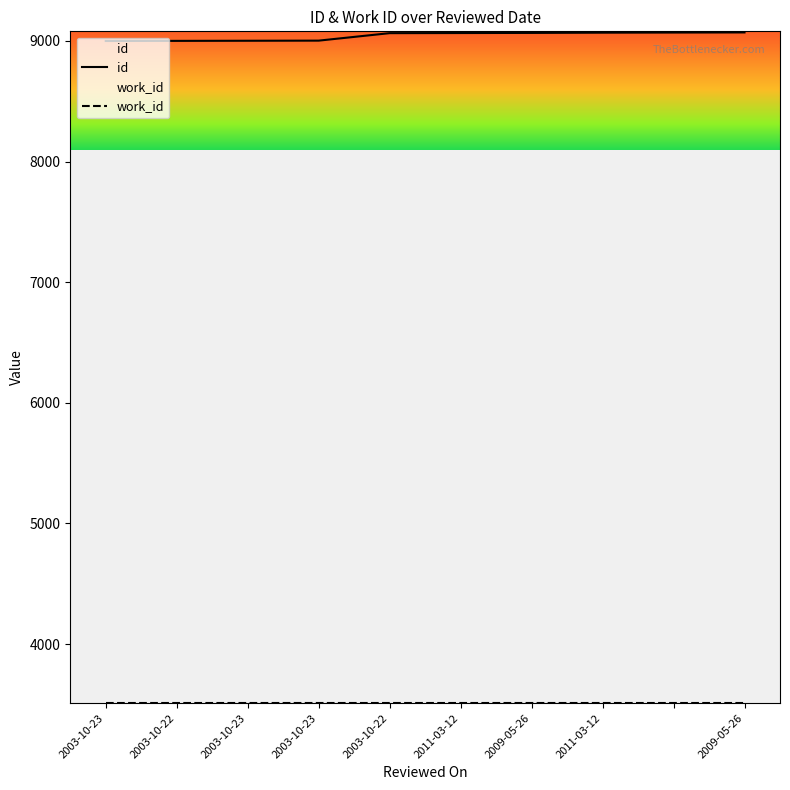

What is the total value across all series at 2003-10-23?

12514